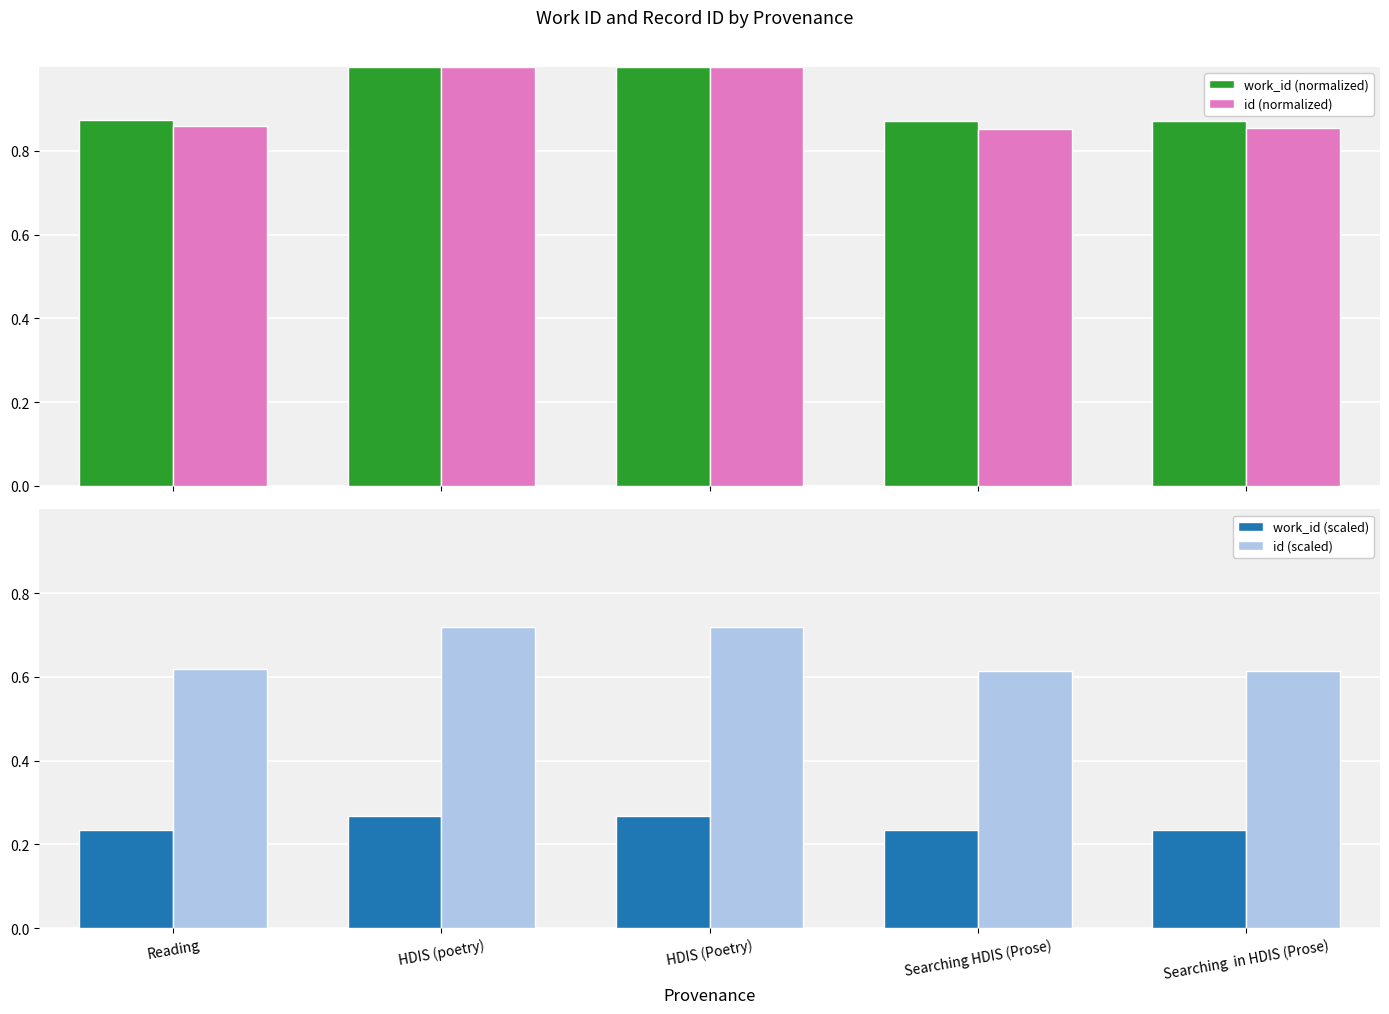

List the labels in order of work_id (scaled) value, smallest first.

Searching HDIS (Prose), Searching  in HDIS (Prose), Reading, HDIS (poetry), HDIS (Poetry)